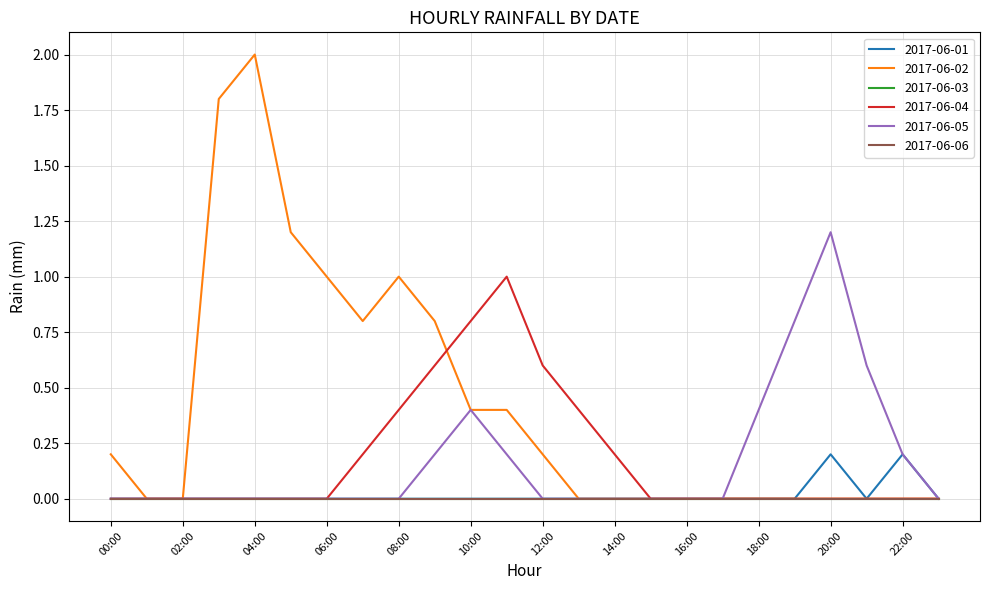

At which category does 2017-06-04 reach its first local peak?

11:00